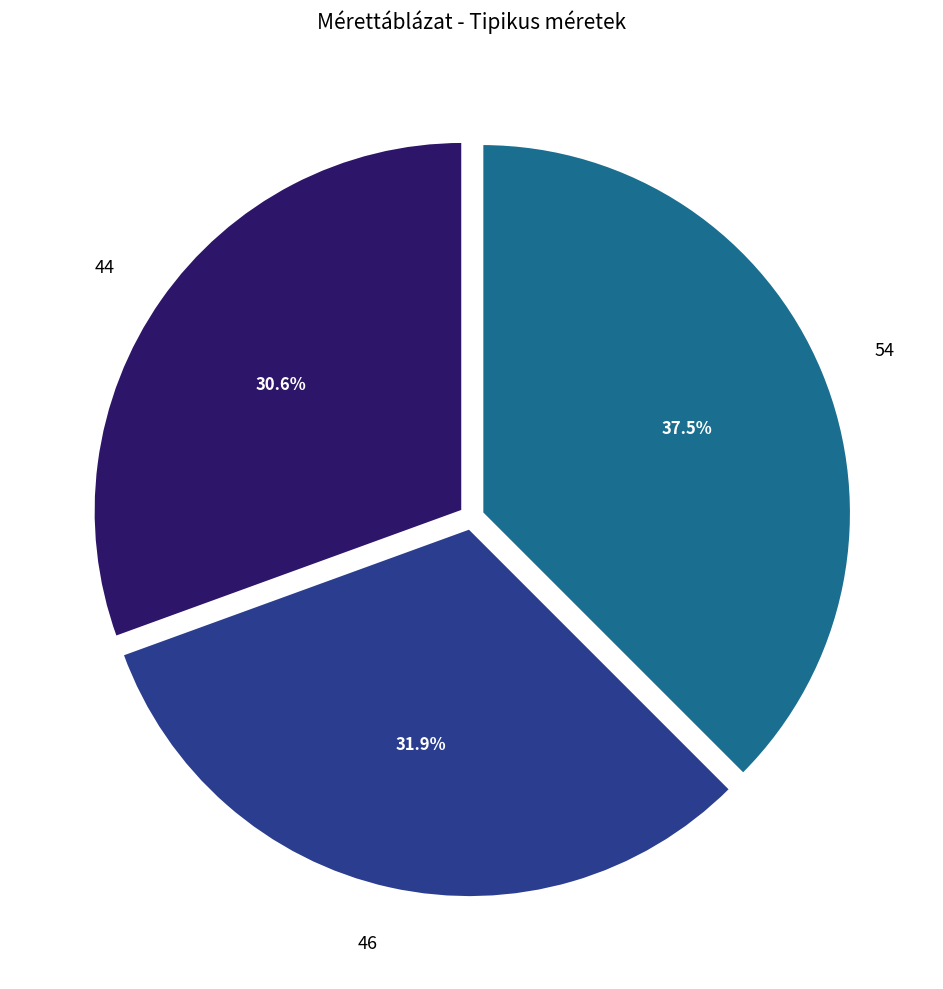

Which slice is the smallest?

44